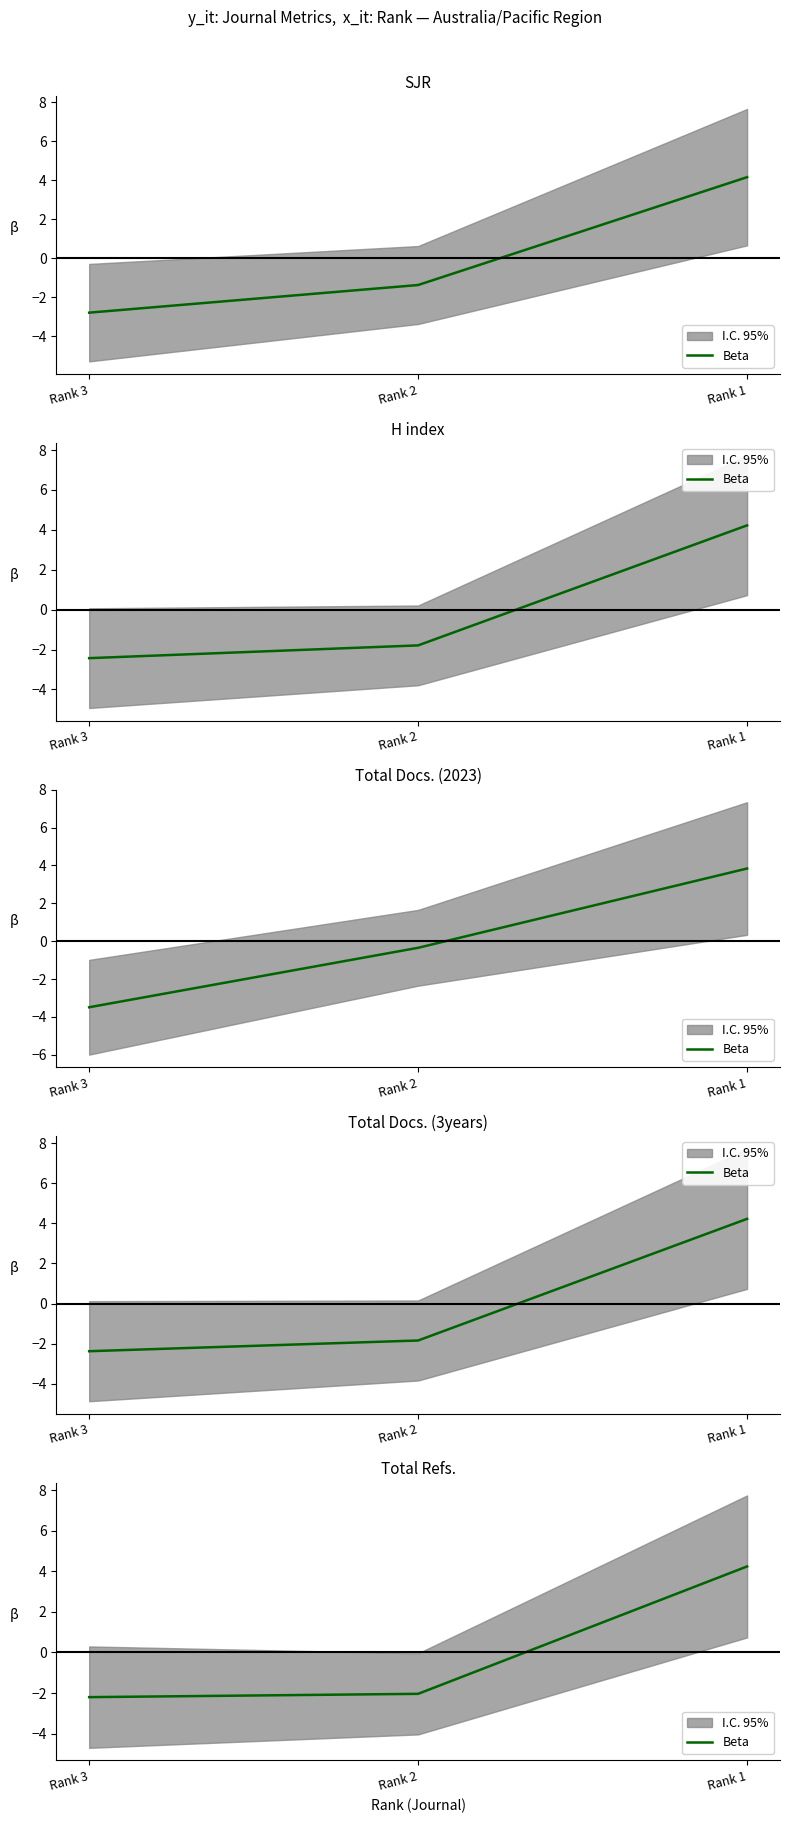

True or false: the data shows -1.4 at Rank 3.

False